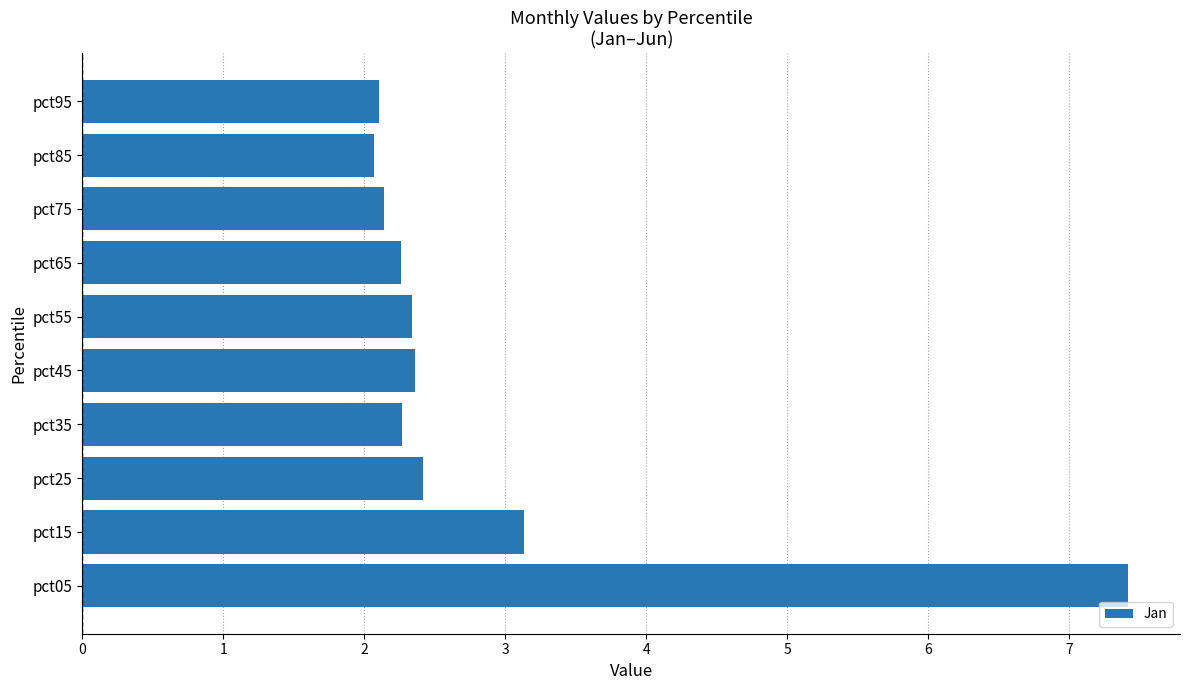

What is the greatest value displayed?

7.4